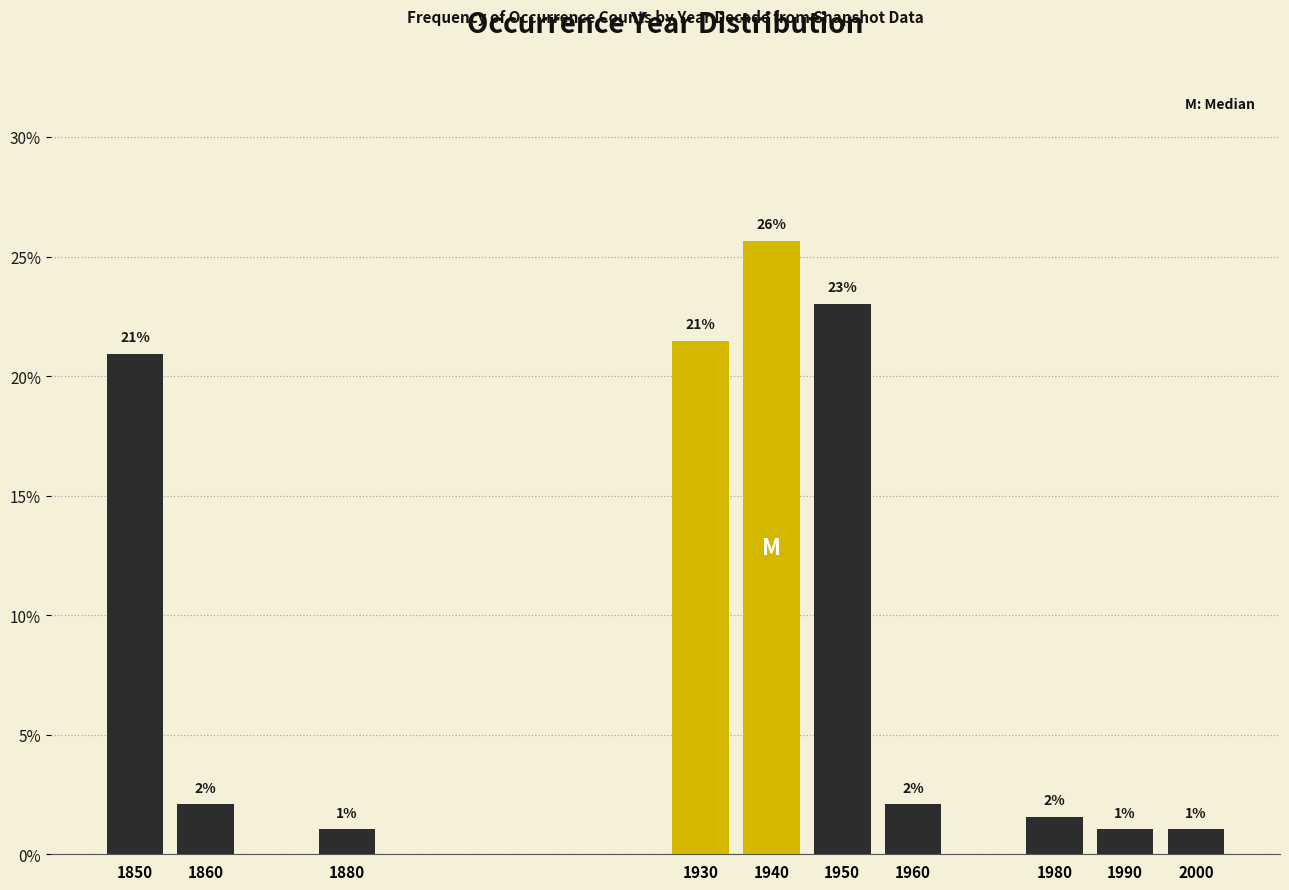

What is the value of the 5th bar from the left?

25.7